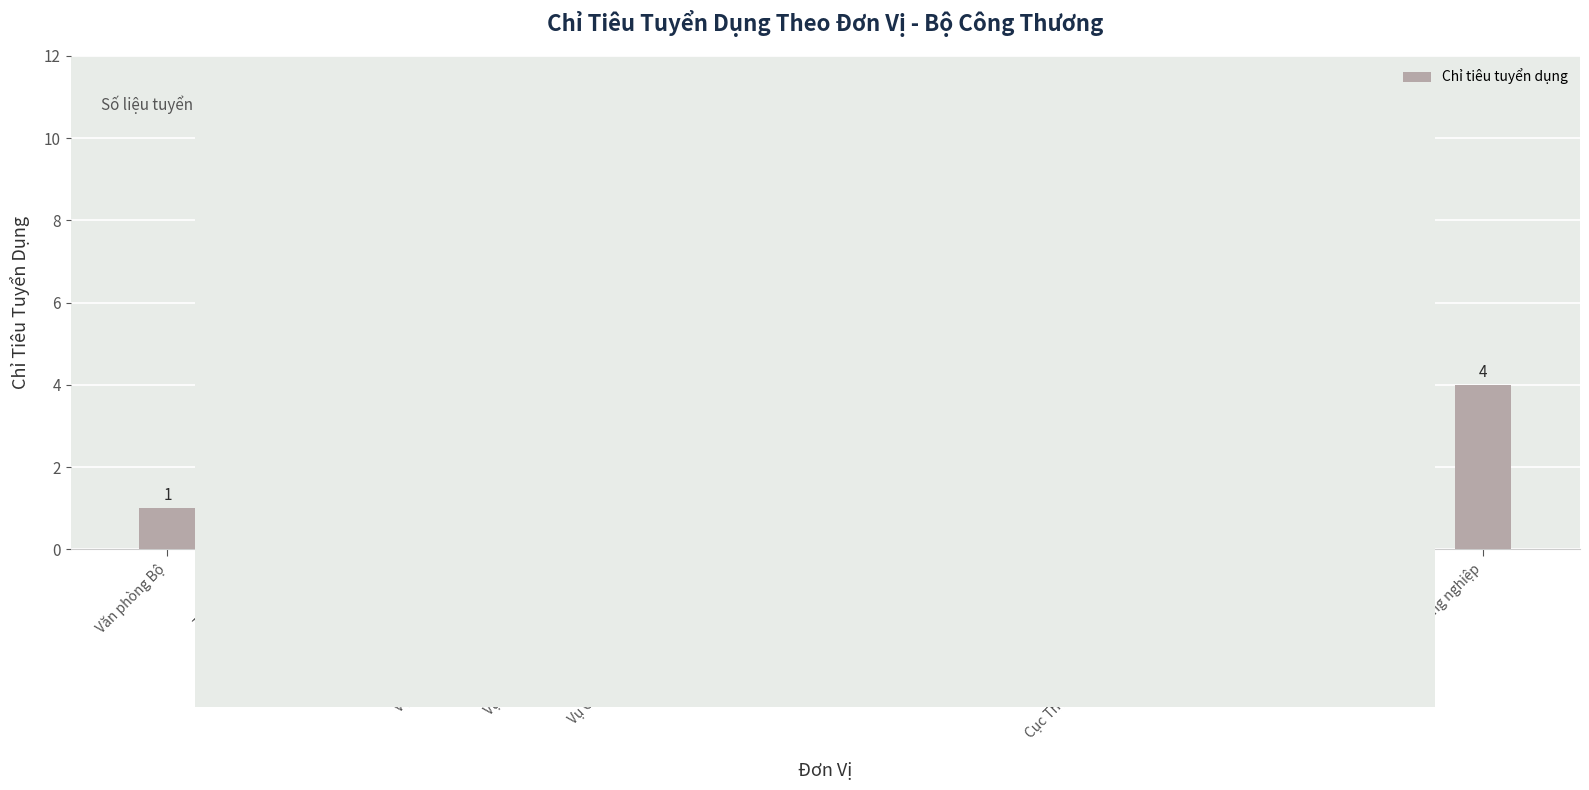

Is it true that the value at Cục Hóa chất is 3?

False